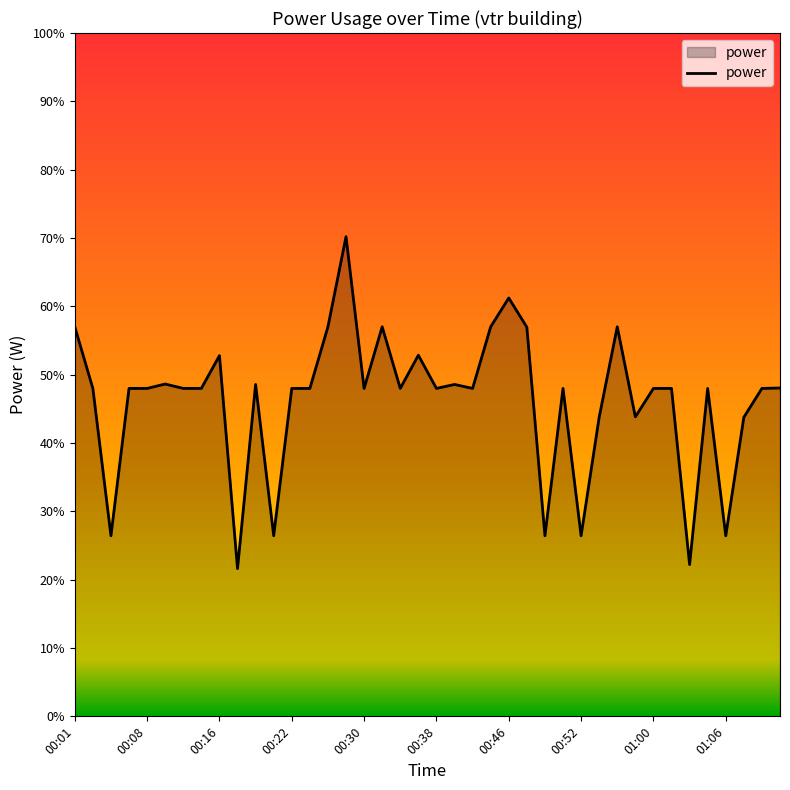

What is the minimum value shown in the chart?

21.6